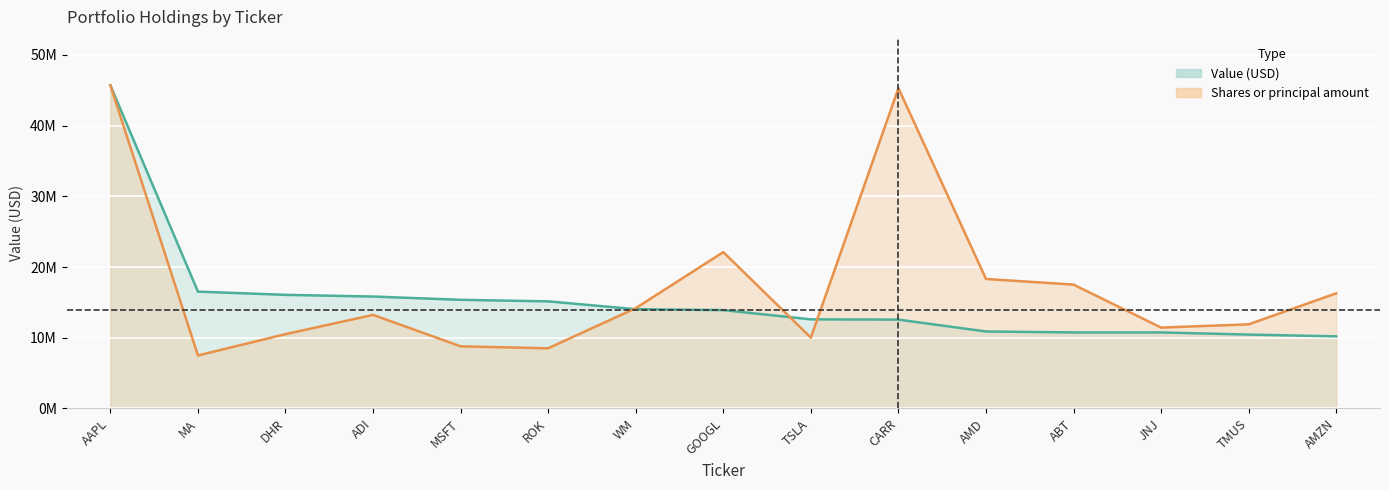

What is the highest value of the Value series?

45687194.0